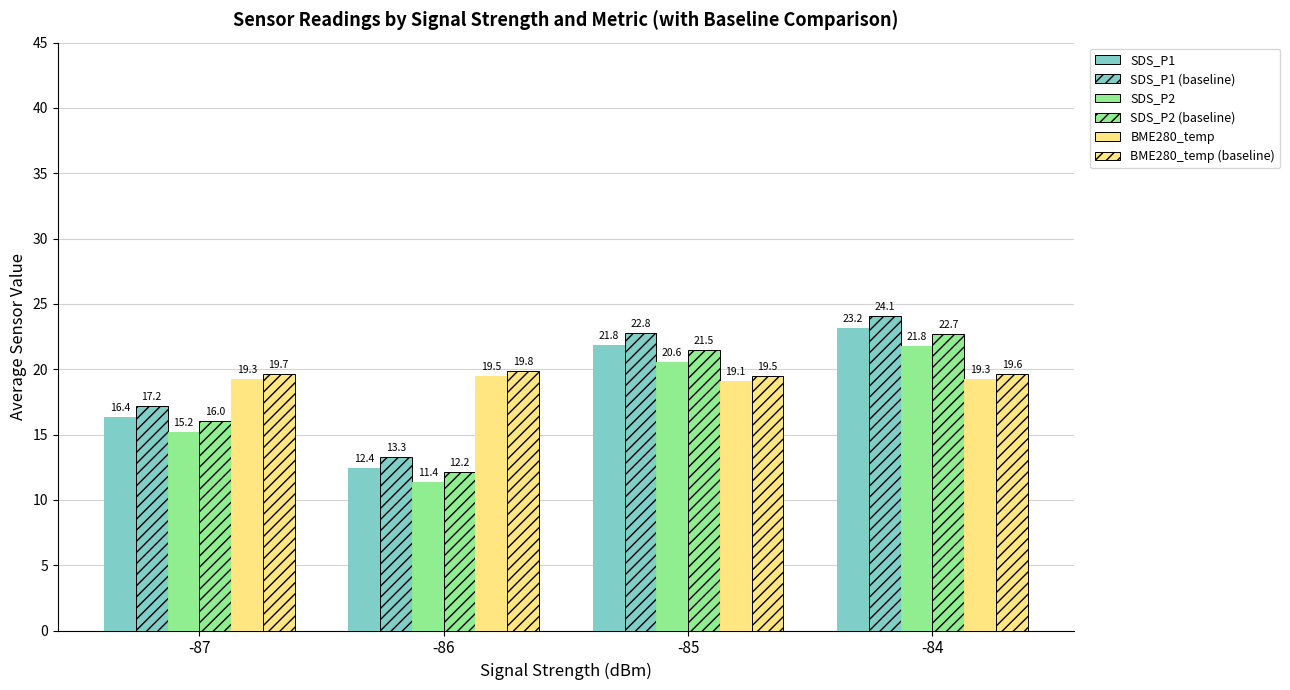

How many bars are there in total?

24